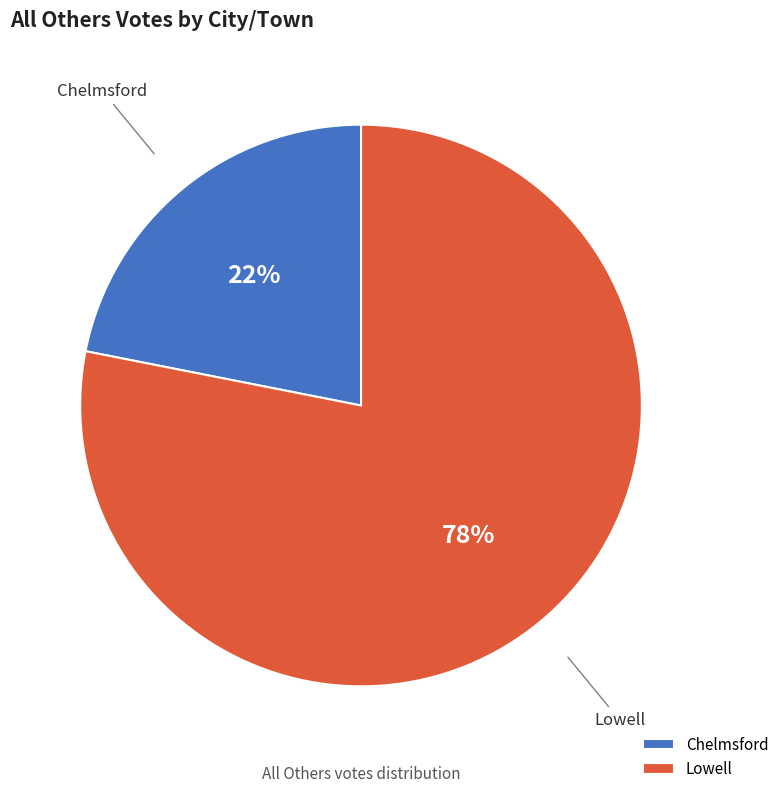

The Lowell slice represents 87% of the pie. True or false?

False